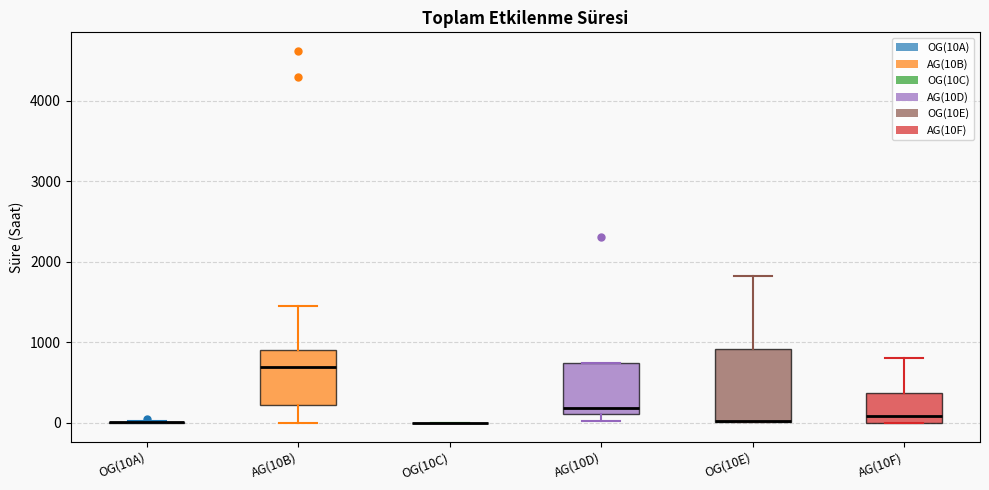

Comparing the boxes themselves (not the whiskers), which one is the tallest?

OG(10E)